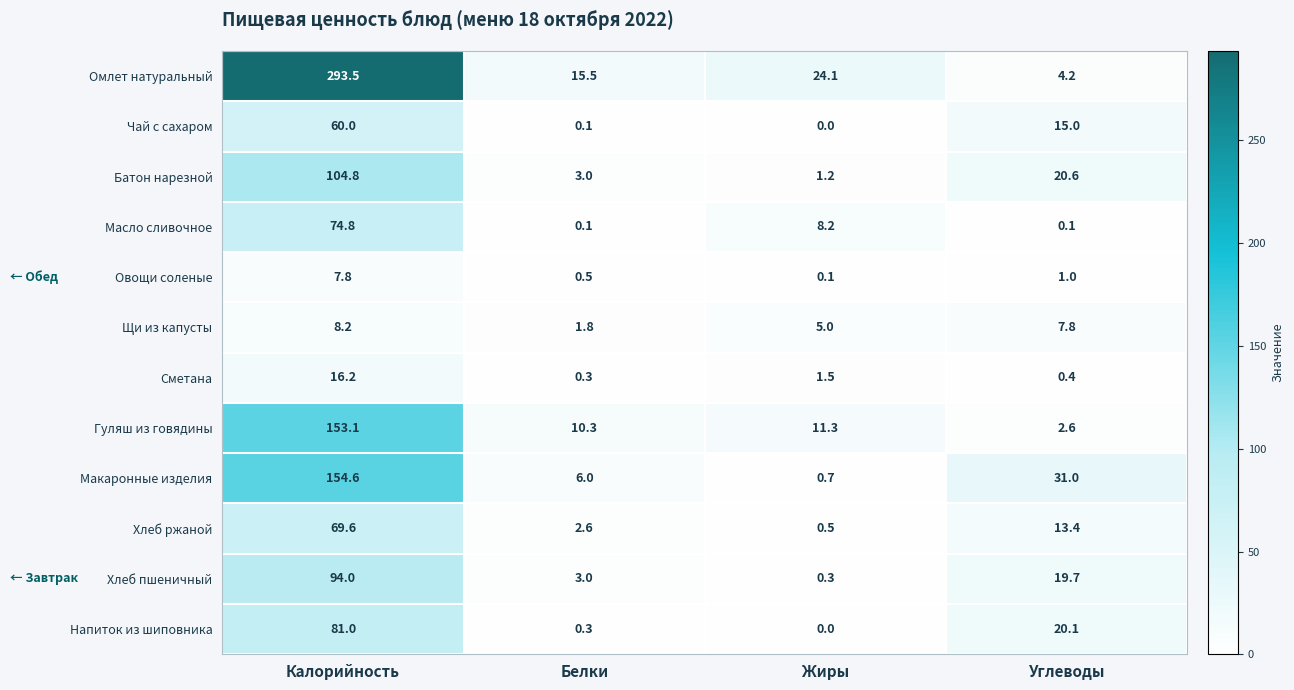

What is the difference between the maximum and minimum values in the Хлеб пшеничный series?

93.7